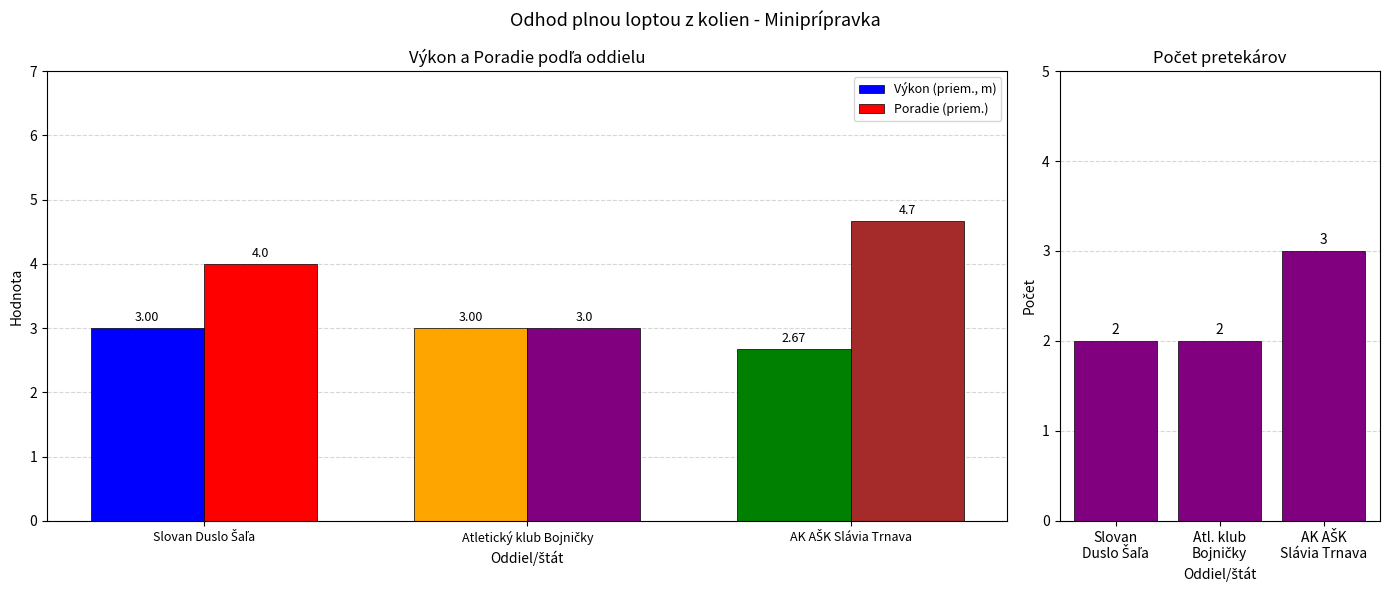

What is the average value of the Poradie (priem.) series?

3.9